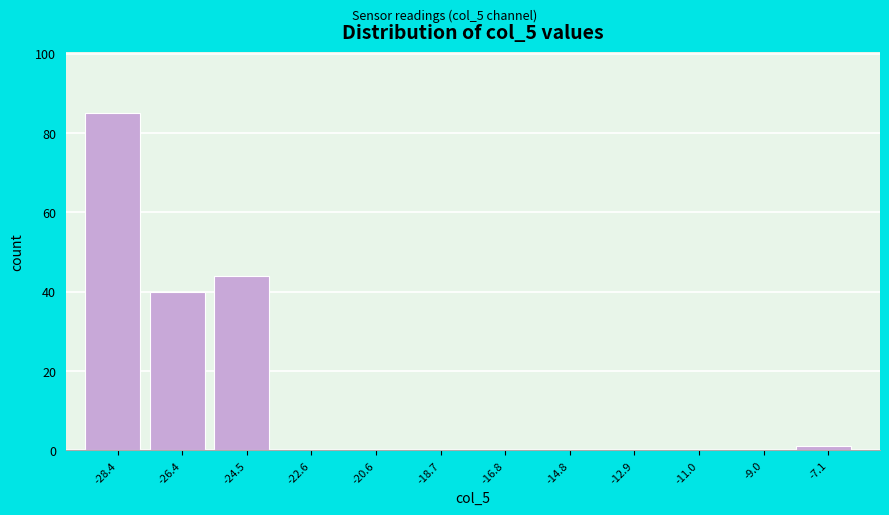

Reading left to right, transcribe this chart: for each bar, give the range it covers on the x-axis and its height. Neither the bar edges nor the heights are printed on the chart, so give them approximately, as read against the axes.

-29.4 to -27.4: 86
-27.4 to -25.4: 40
-25.4 to -23.6: 44
-23.6 to -21.6: 0
-21.6 to -19.6: 0
-19.6 to -17.8: 0
-17.8 to -15.8: 0
-15.8 to -13.8: 0
-13.8 to -12.0: 0
-12.0 to -10.0: 0
-10.0 to -8.0: 0
-8.0 to -6.2: under 2